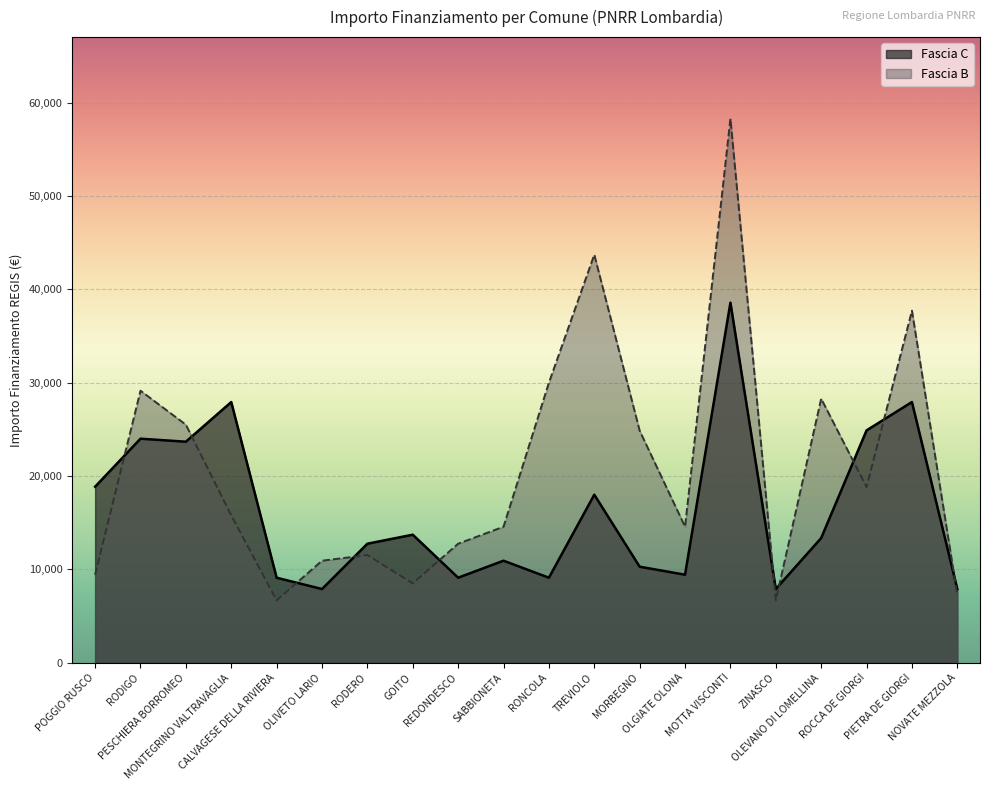

How many data points does each series have?

20